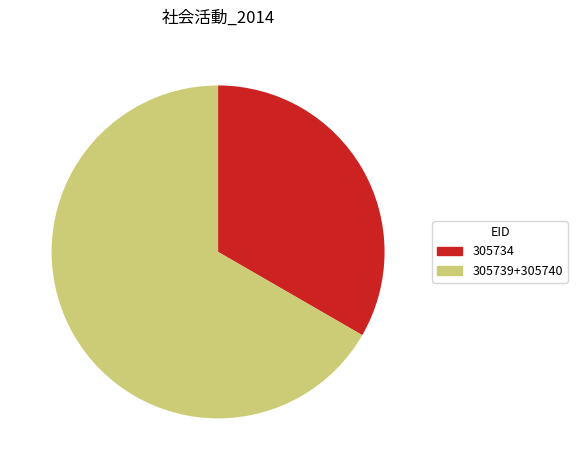

Count the number of slices in the pie.

2